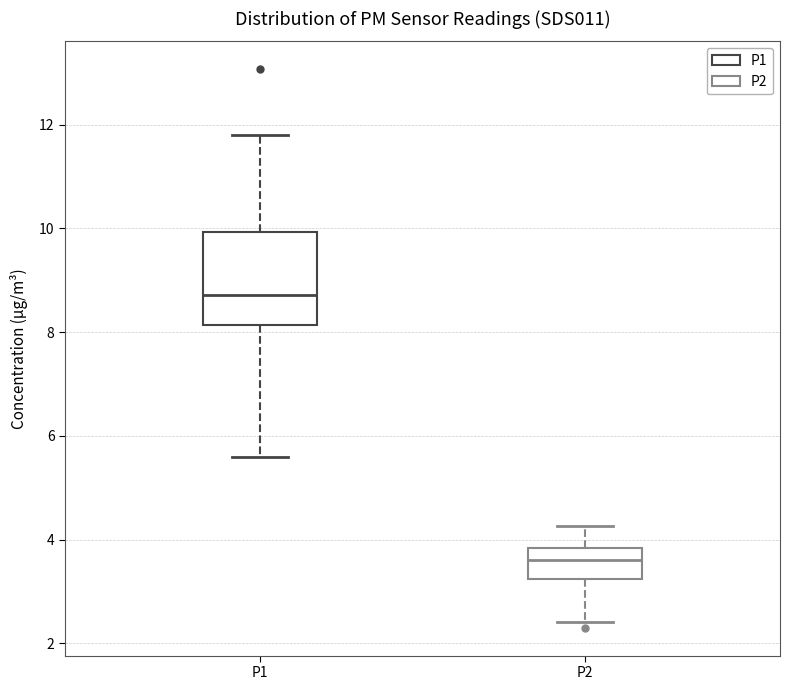

Where does the median line of the box for P2 sit on the y-axis? The values are not printed on the chart, so give them approximately, as read against the axis.

3.6